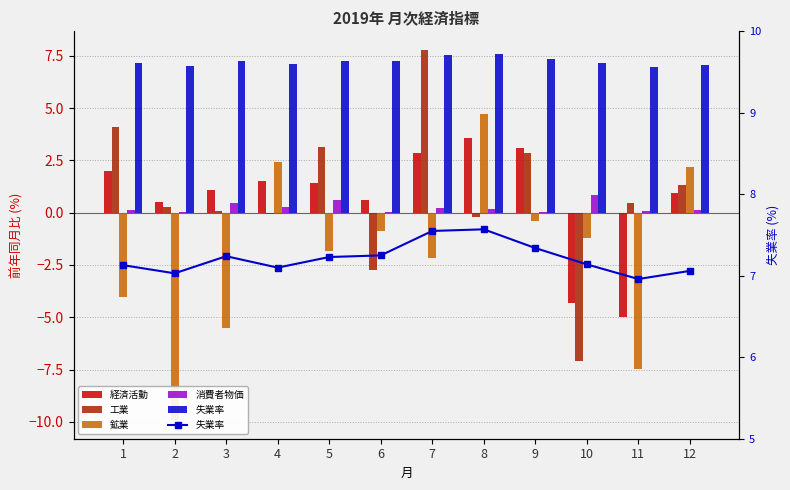

The value of 失業率 at 12 is 9.9. True or false?

False